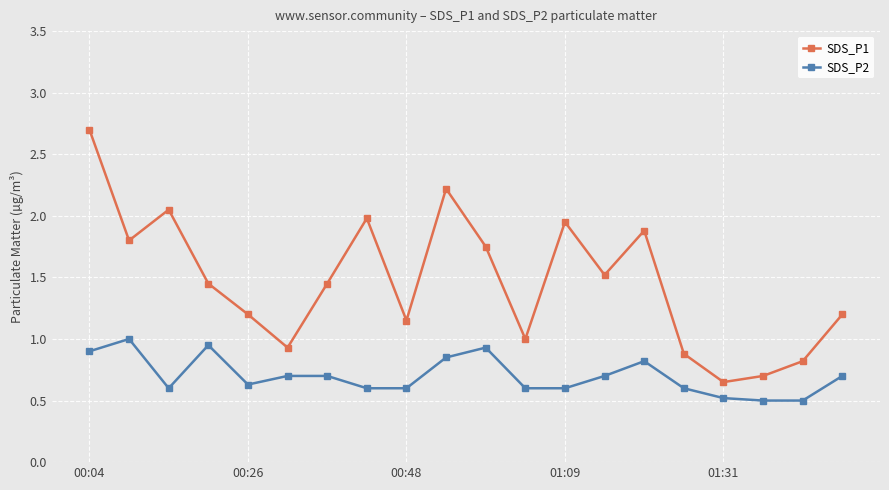

What is the average value of the SDS_P1 series?

1.5